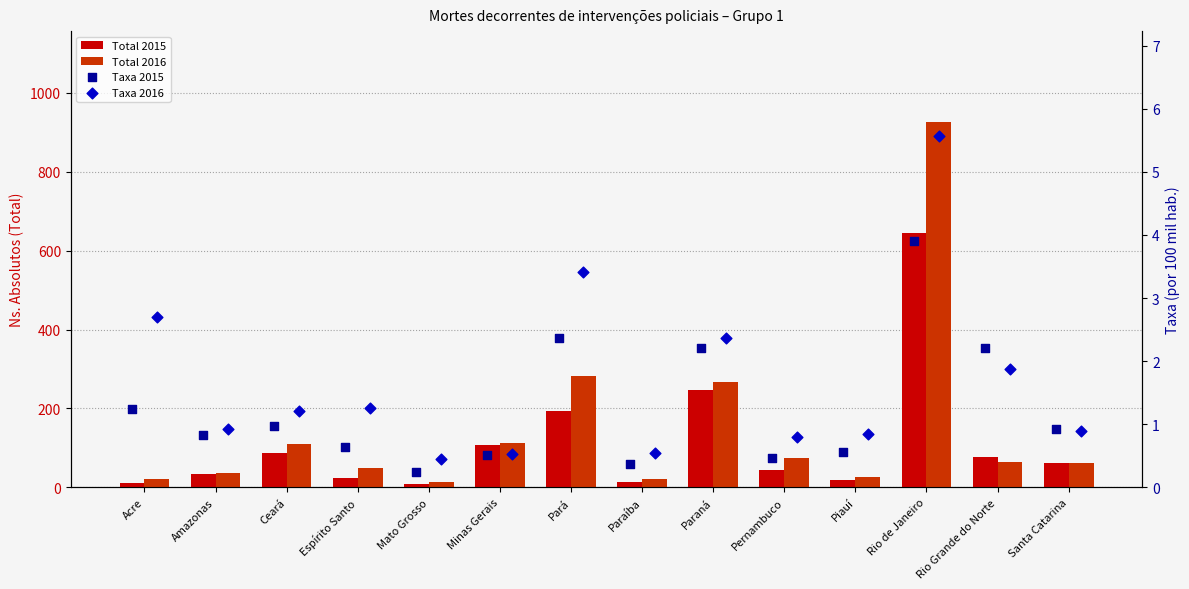

Which series contains the lowest Y value?

Taxa 2015